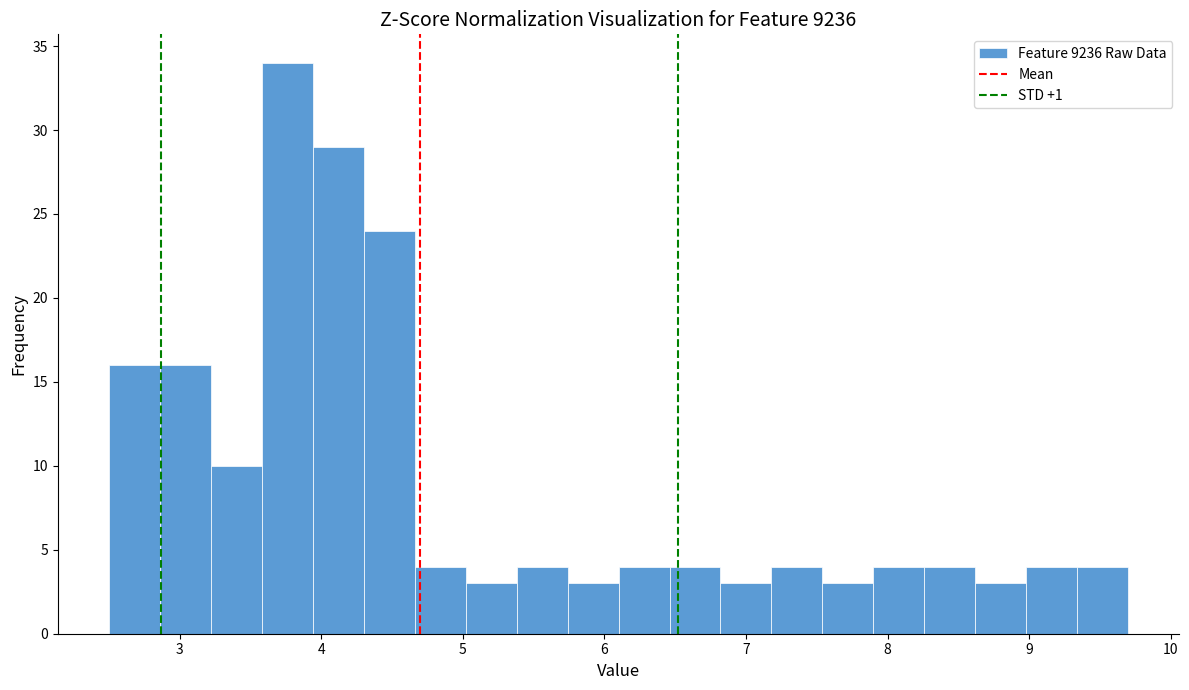

Around what value on the x-axis is the tallest bar? Give the approximate position of its centre, as read against the axis.

3.8